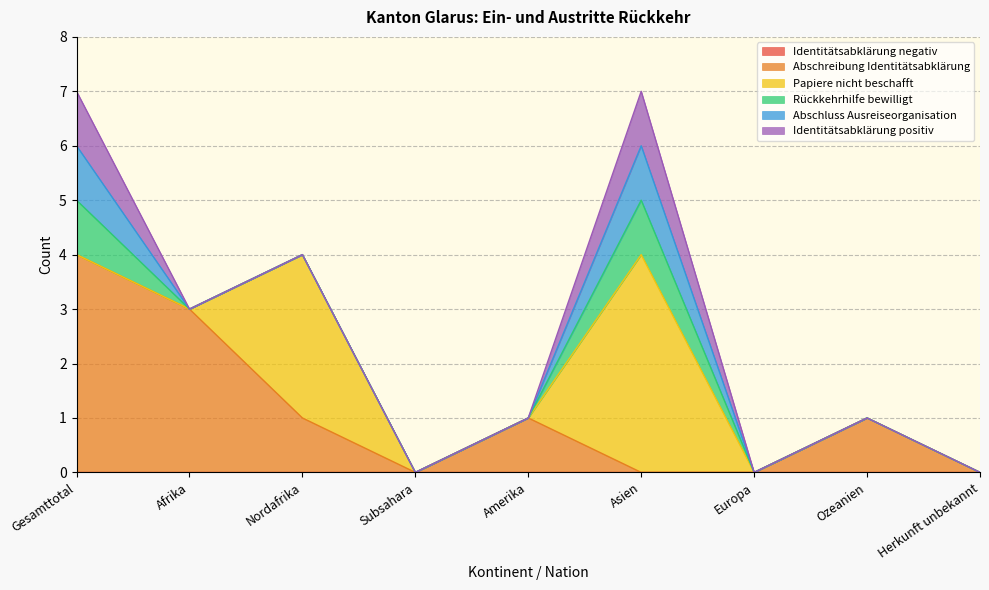

What are all the series names shown in the legend?

Identitätsabklärung negativ, Abschreibung Identitätsabklärung, Papiere nicht beschafft, Rückkehrhilfe bewilligt, Abschluss Ausreiseorganisation, Identitätsabklärung positiv